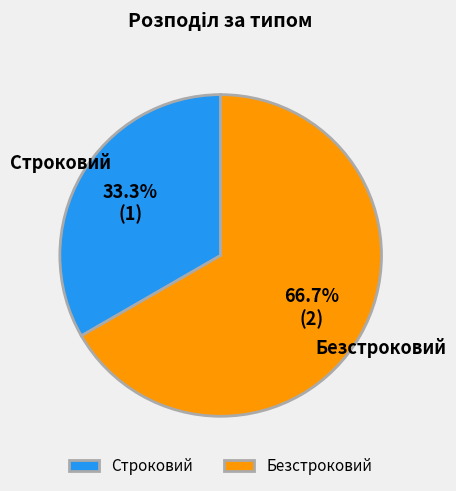

True or false: Безстроковий accounts for 67% of the total.

True